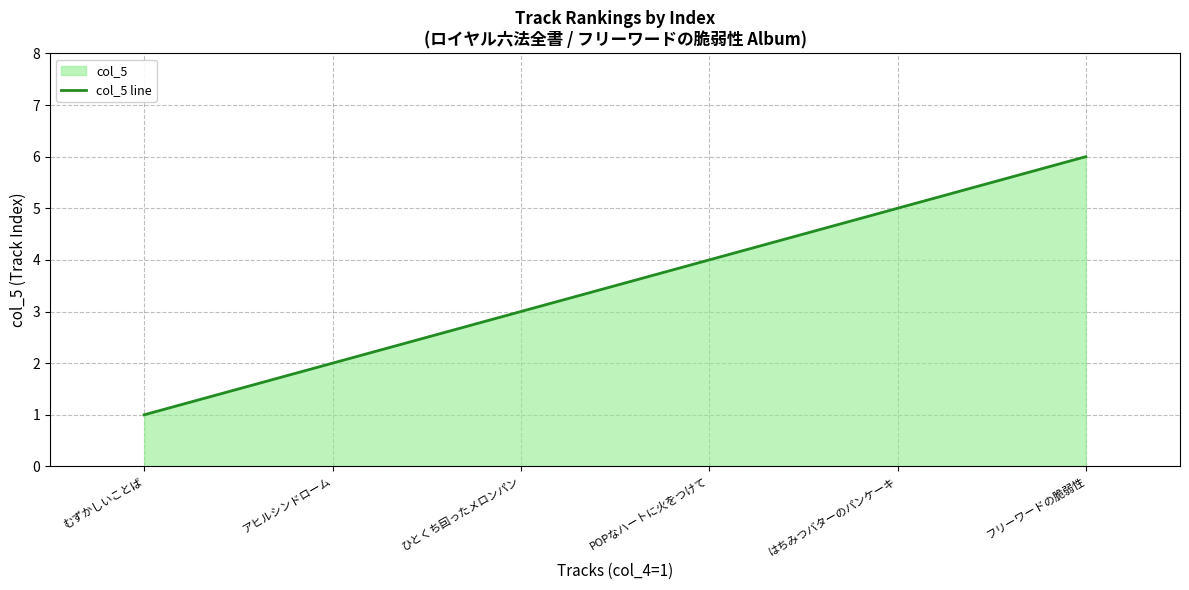

What is the difference between the values at アヒルシンドローム and POPなハートに火をつけて?

2